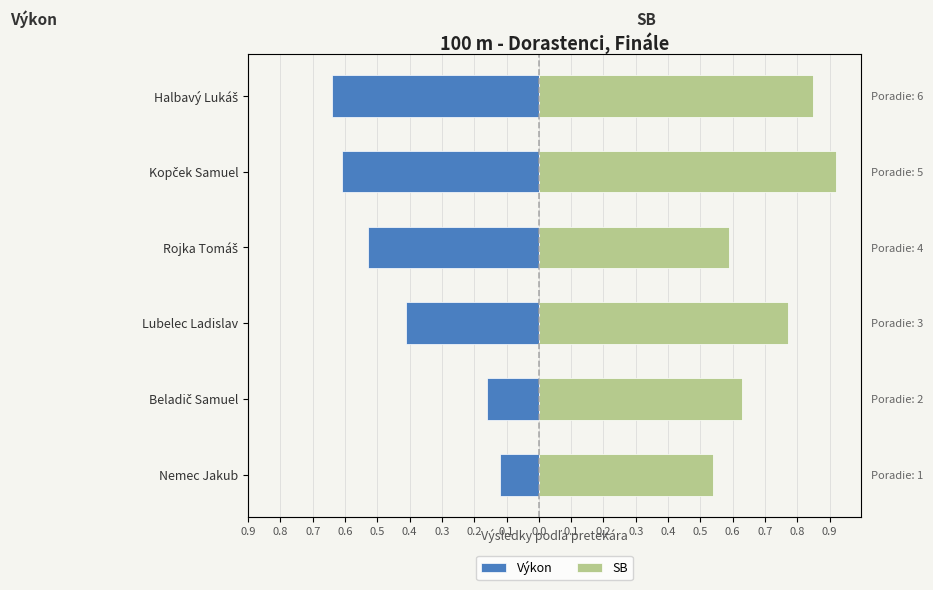

Reading right to left, transcribe all the data shown in this chart.

Výkon: -0.6	-0.6	-0.5	-0.4	-0.2	-0.1
SB: 0.8	0.9	0.6	0.8	0.6	0.5